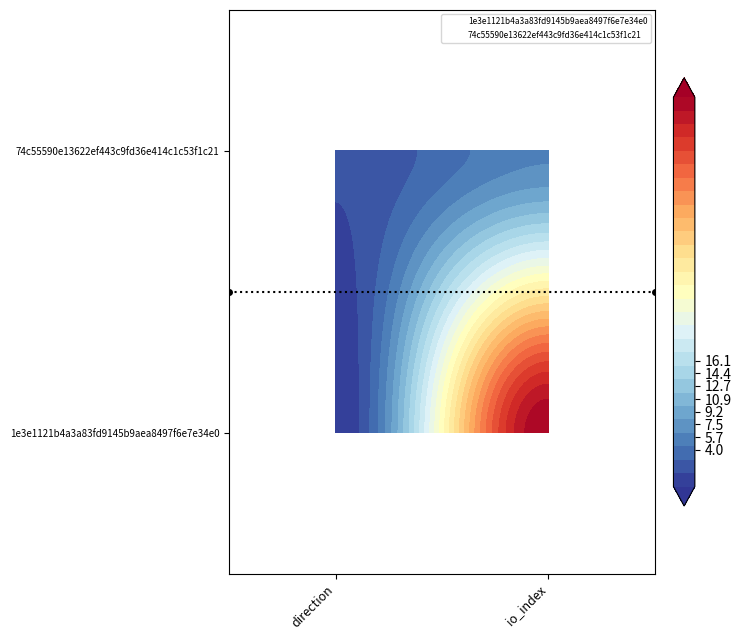

Is the value of 1e3e1121b4a3a83fd9145b9aea8497f6e7e34e0 at -1 greater than the value of 74c55590e13622ef443c9fd36e414c1c53f1c21 at -1?

No